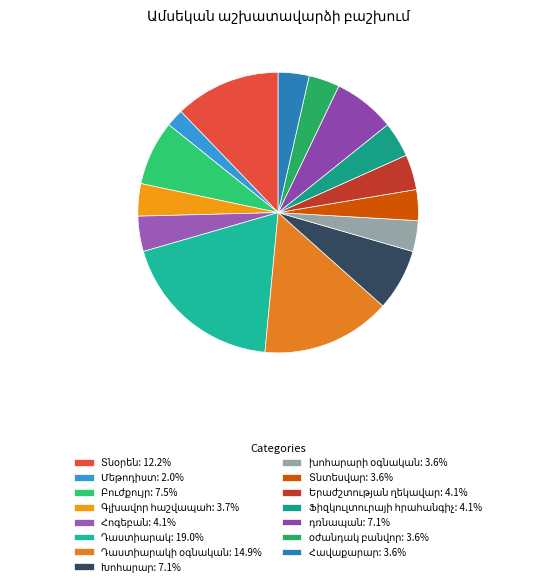

To the nearest percent, what is the difference between the largest and smallest slice percentages?

17%